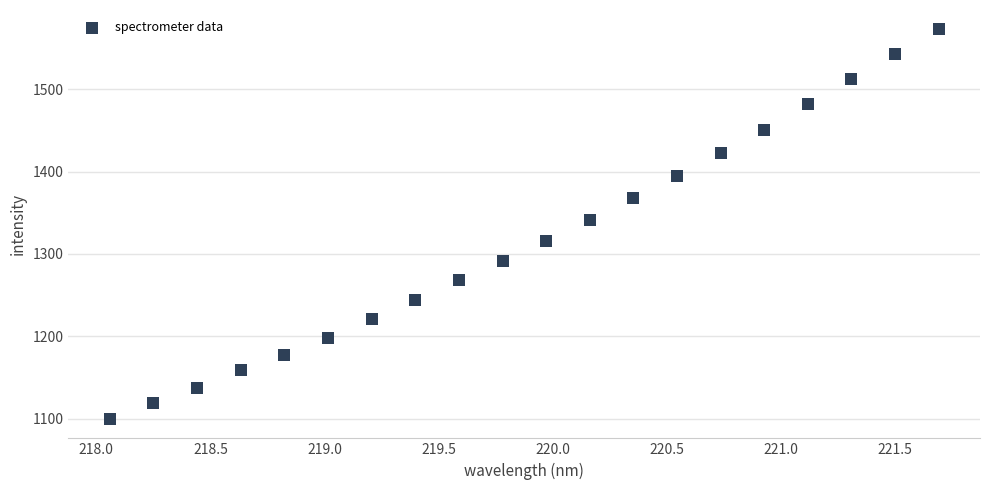

What is the range of Y values (max minus min)?

472.8